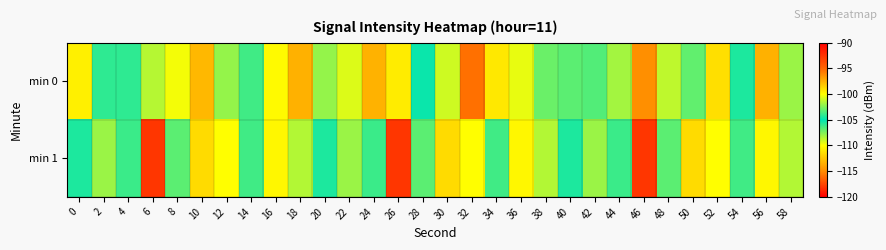

Which series changed the most between 2 and 26?

min 1